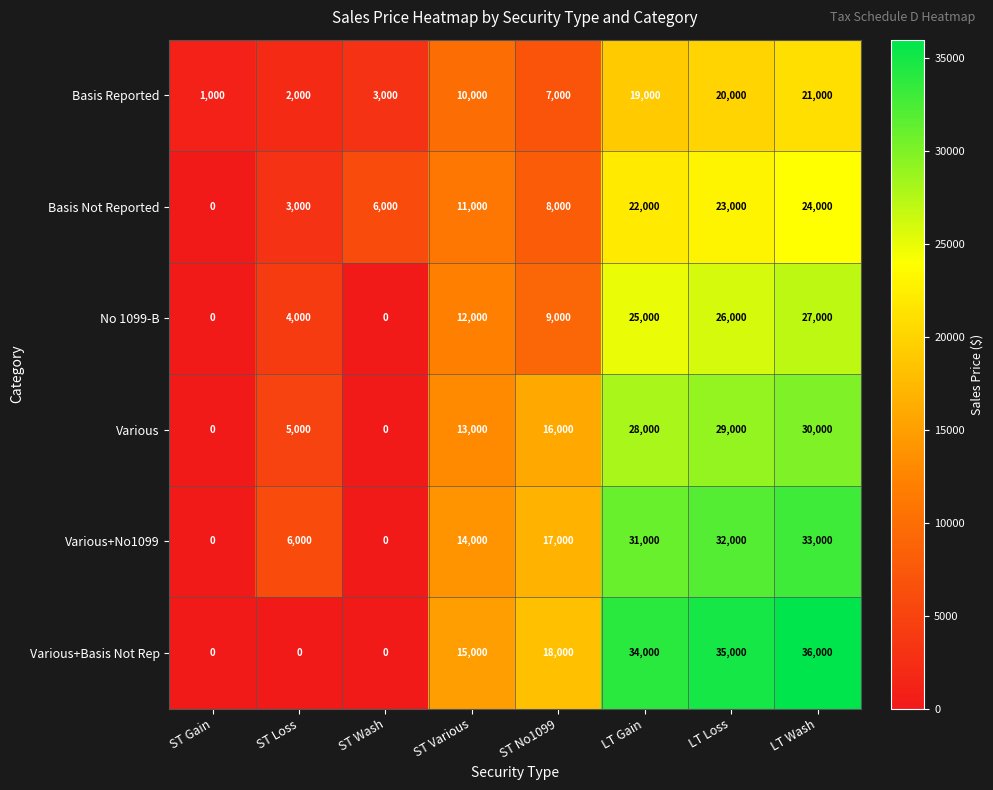

Is the value of Various+No1099 at ST Various greater than the value of No 1099-B at LT Wash?

No